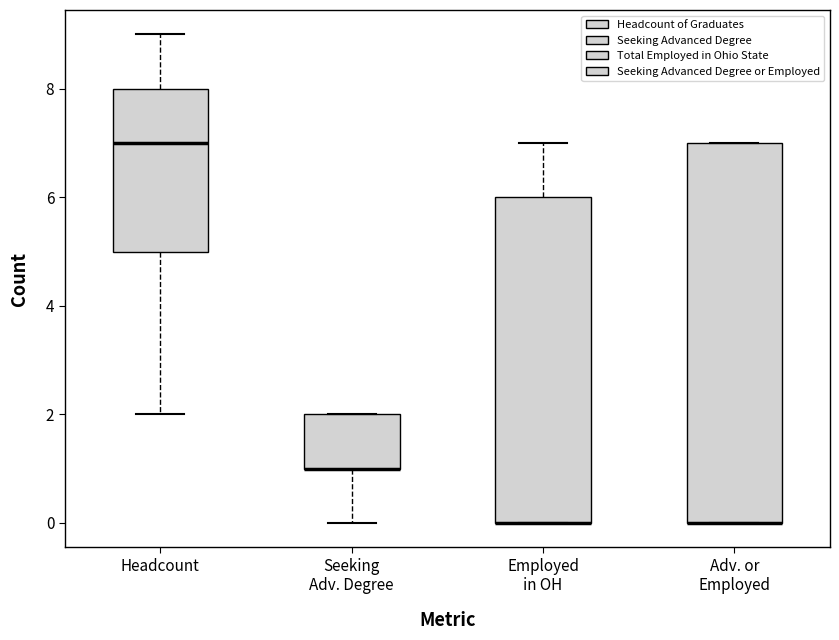

Where is the lower edge of the box for Seeking Adv. Degree on the y-axis? The values are not printed on the chart, so give them approximately, as read against the axis.

1